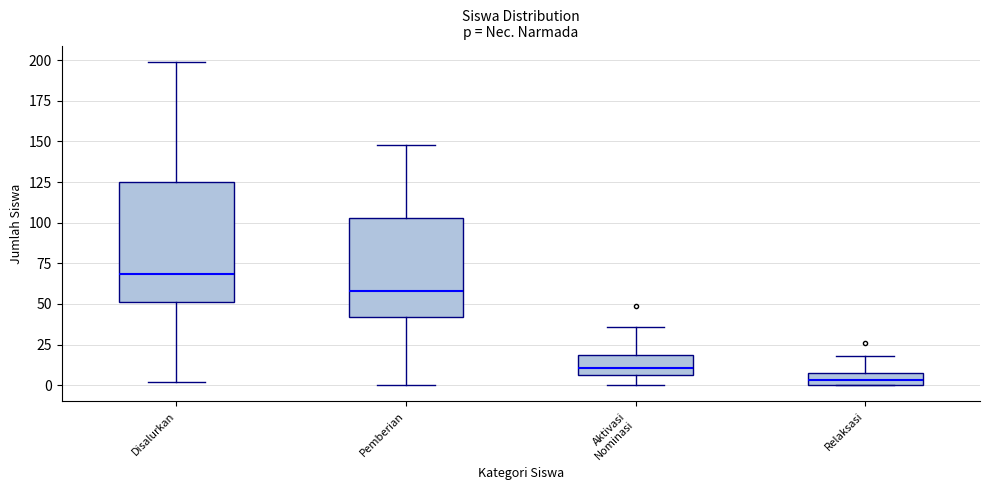

Reading left to right, read every box against the y-axis: the position of its median line, the range the box covers, and the ends of its whiskers. The values are not printed on the chart, so give them approximately, as read against the axis.

Disalurkan: median 70, box 50 to 125, whiskers 0 to 200
Pemberian: median 60, box 40 to 105, whiskers 0 to 150
Aktivasi Nominasi: median 10, box 5 to 20, whiskers 0 to 35
Relaksasi: median 5, box 0 to 10, whiskers 0 to 20